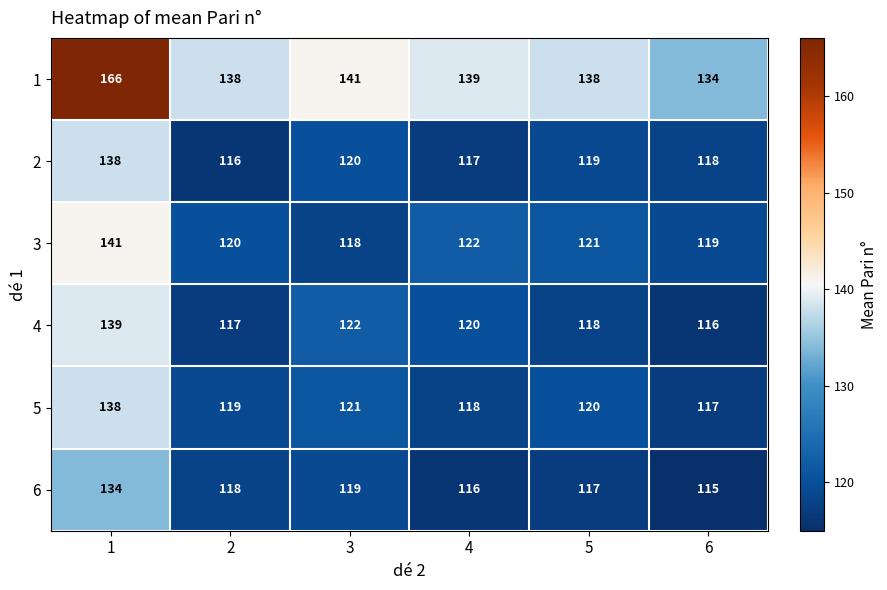

The 5 series shows 27 at 4. True or false?

False